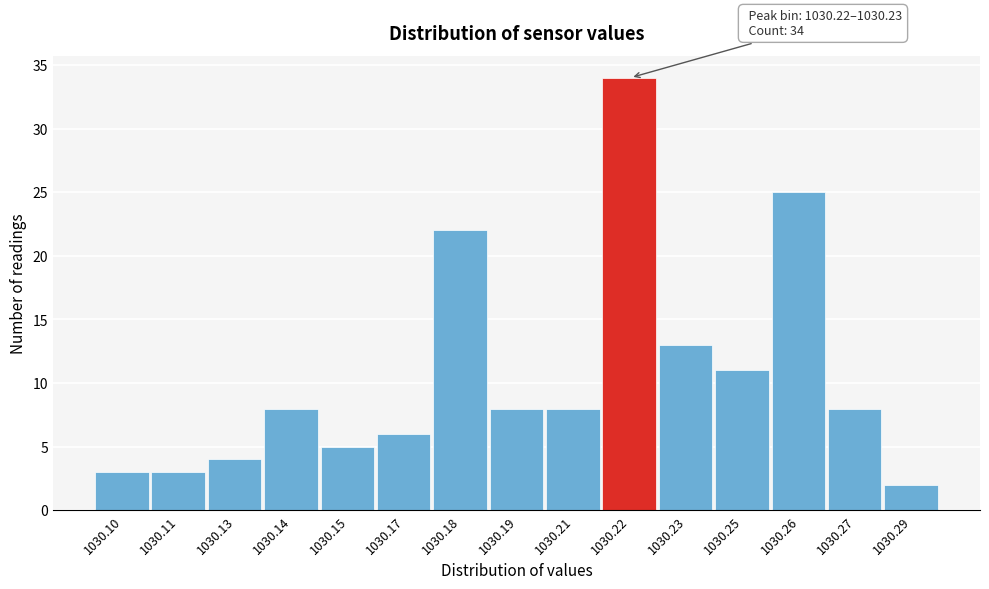

Reading left to right, what are all the values shown in this chart?

3	3	4	8	5	6	22	8	8	34	13	11	25	8	2